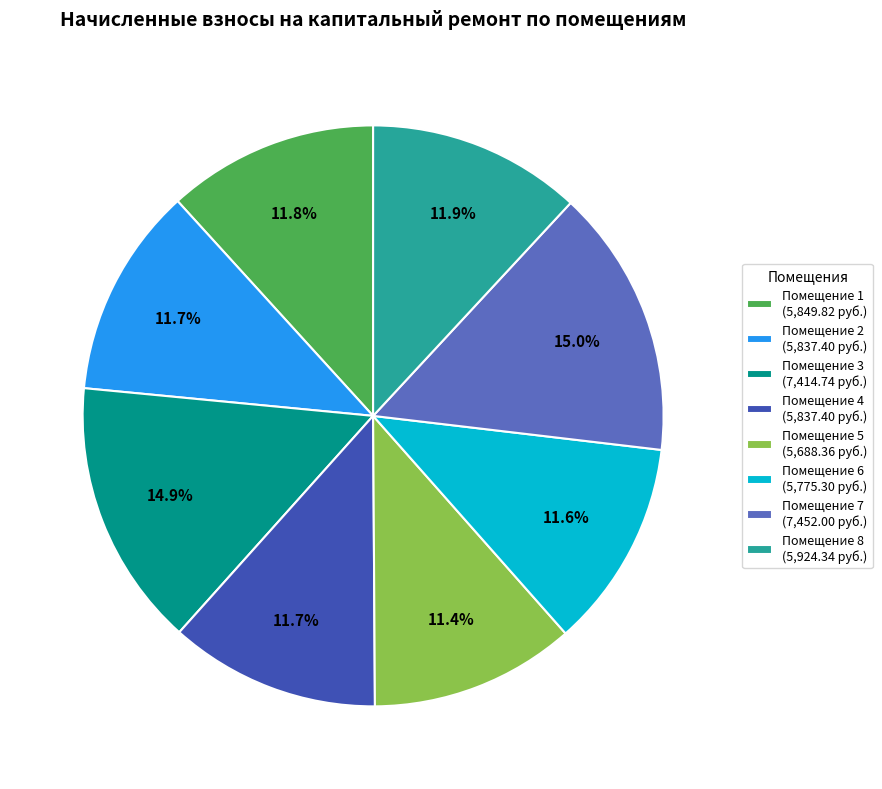

Is Помещение 7 (7,452.00 руб.) the majority of the pie?

No